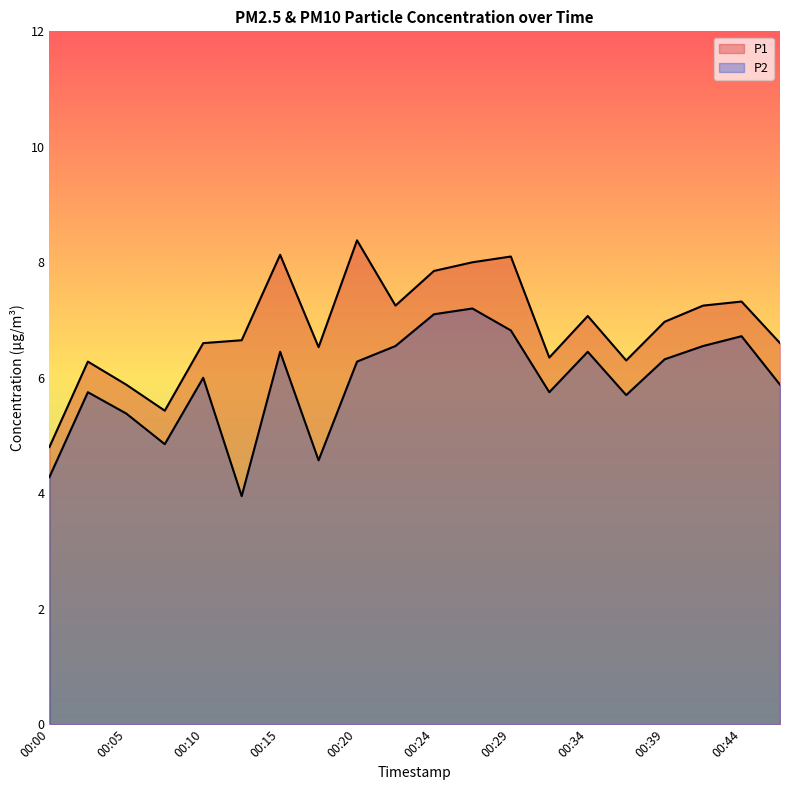

What are all the series names shown in the legend?

P1, P2